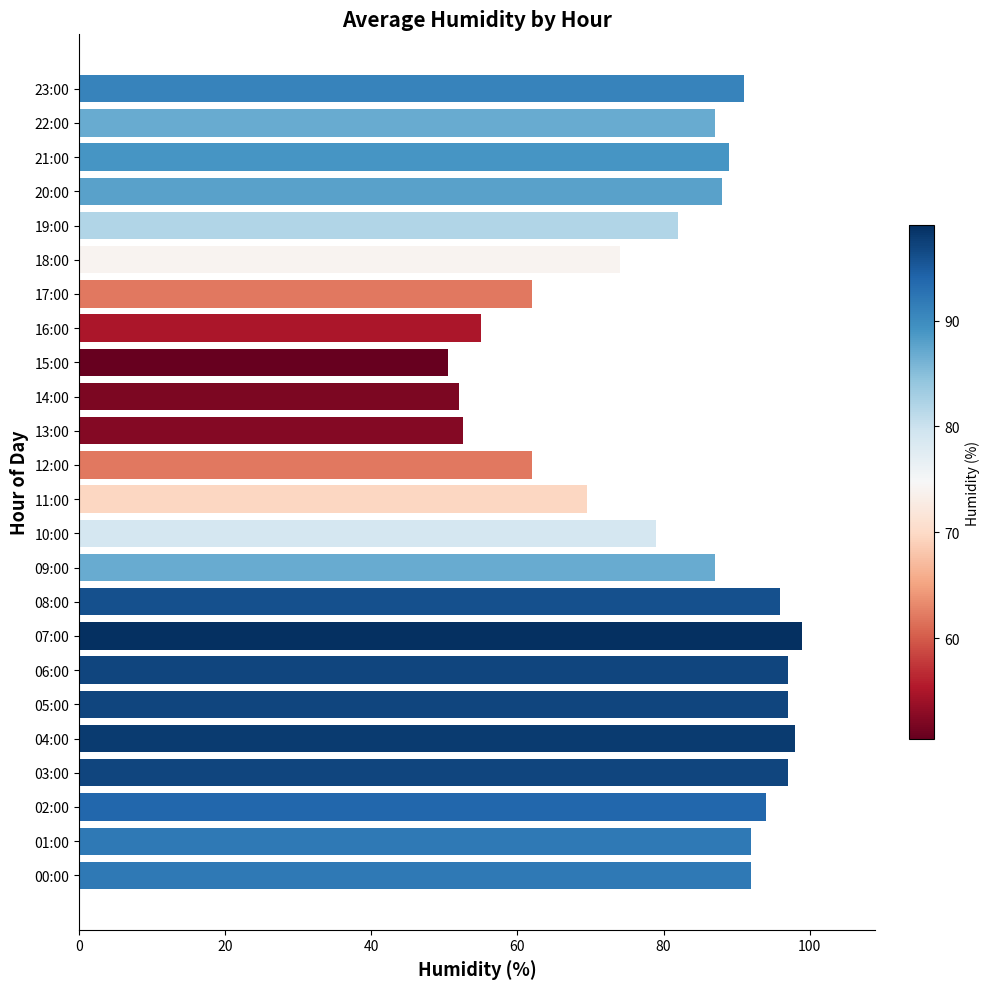

How many bars are there in total?

24